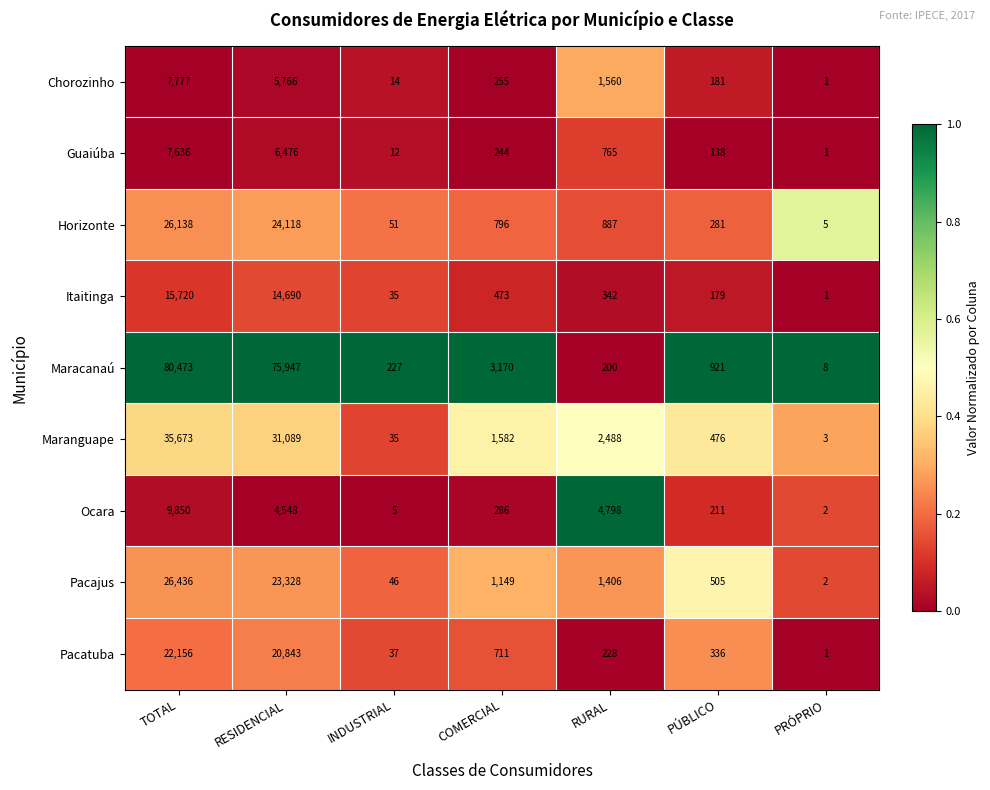

The Ocara series shows 3 at PRÓPRIO. True or false?

False